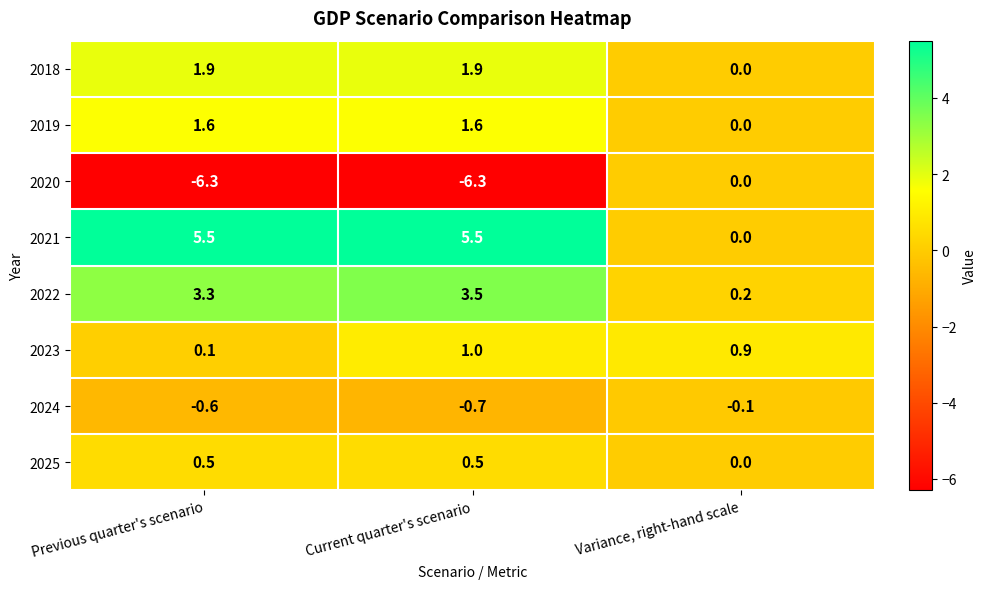

Which series has the widest spread of values?

2020